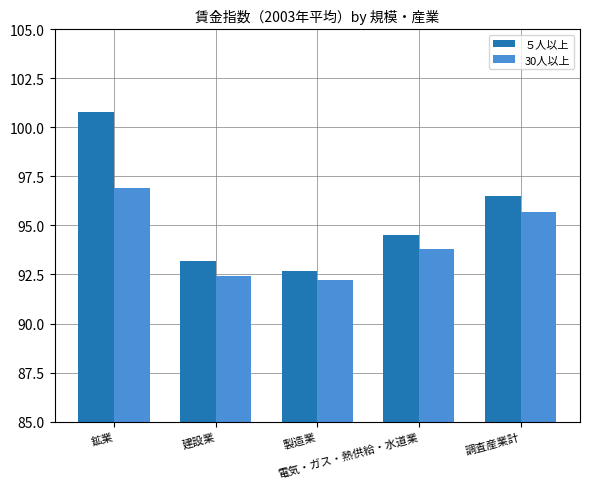

Rank the categories by 30人以上 value from highest to lowest.

鉱業, 調査産業計, 電気・ガス・熱供給・水道業, 建設業, 製造業